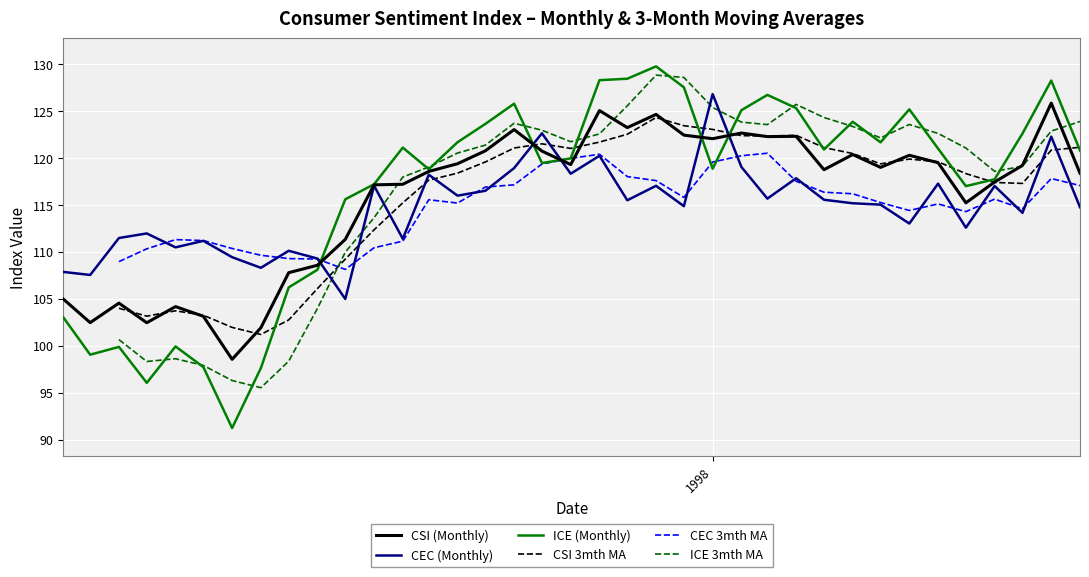

What is the maximum value for ICE (Monthly)?

129.7